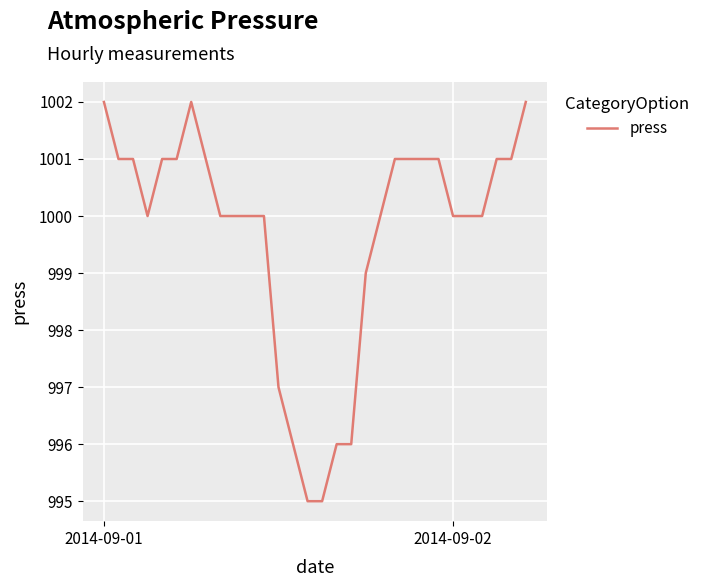

What is the difference between the maximum and minimum values?

7